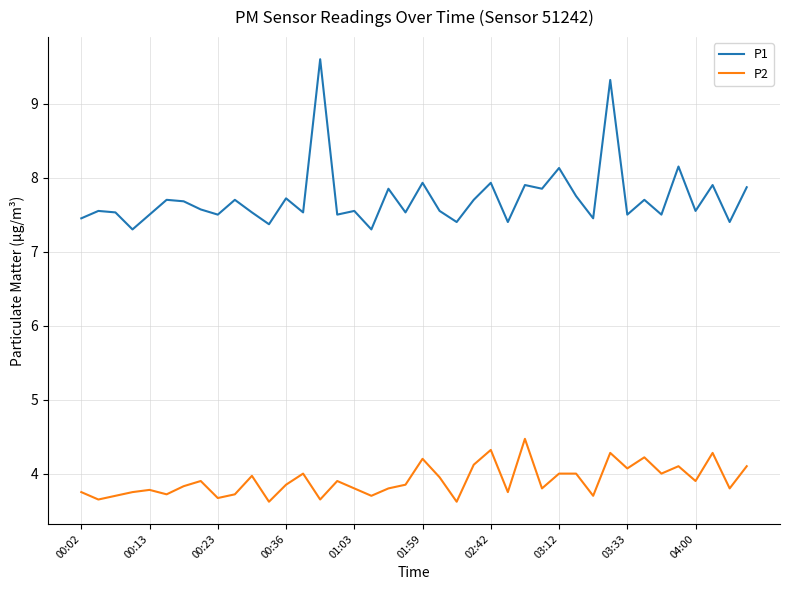

What is the highest value of the P2 series?

4.5